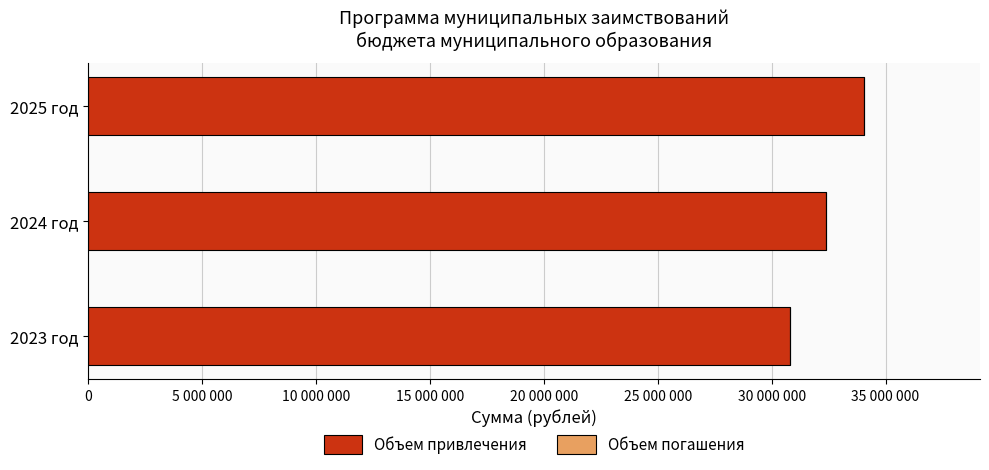

What is the greatest value displayed?

34041400.0